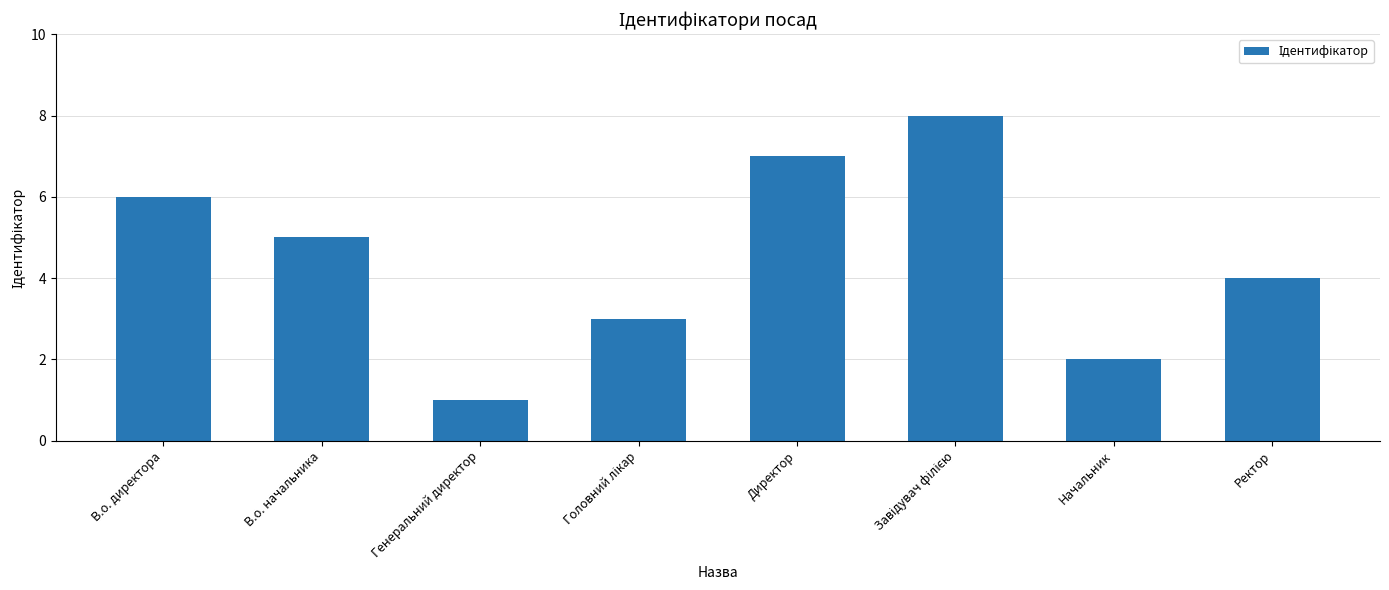

Which label corresponds to the smallest value in the chart?

Генеральний директор